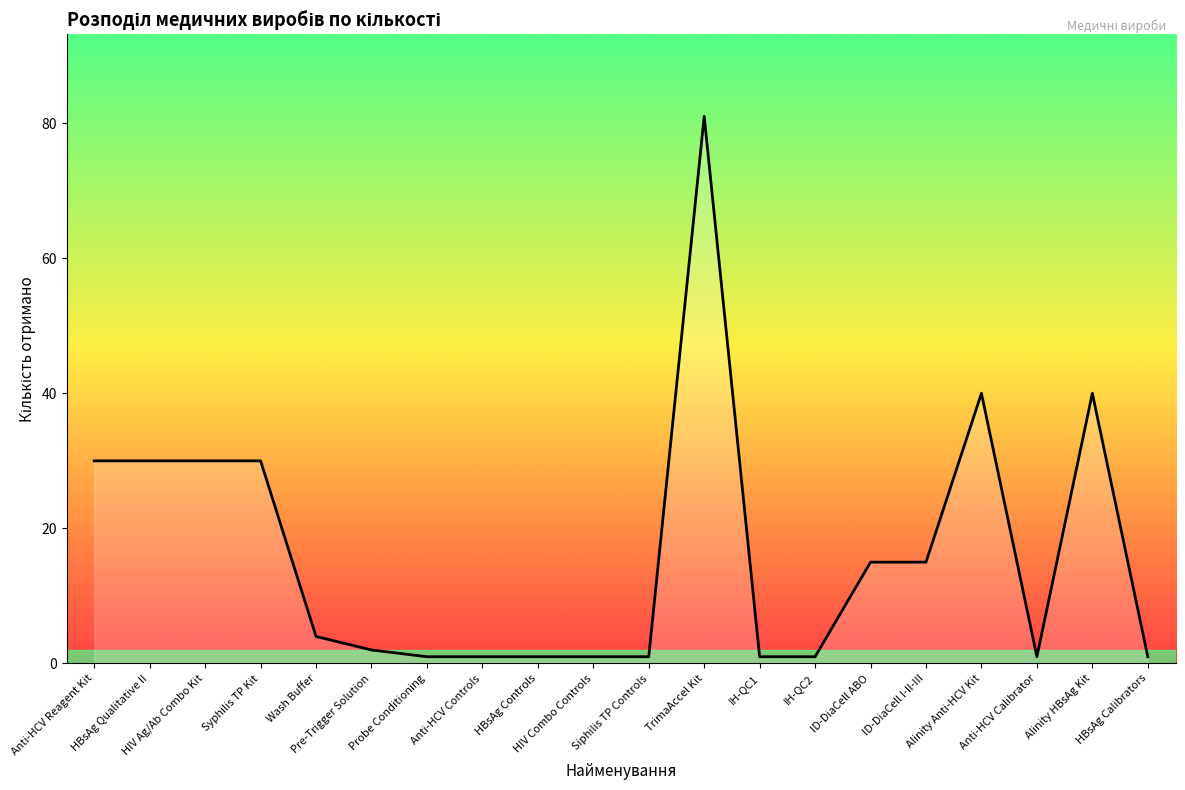

Read the value at Wash Buffer.

4